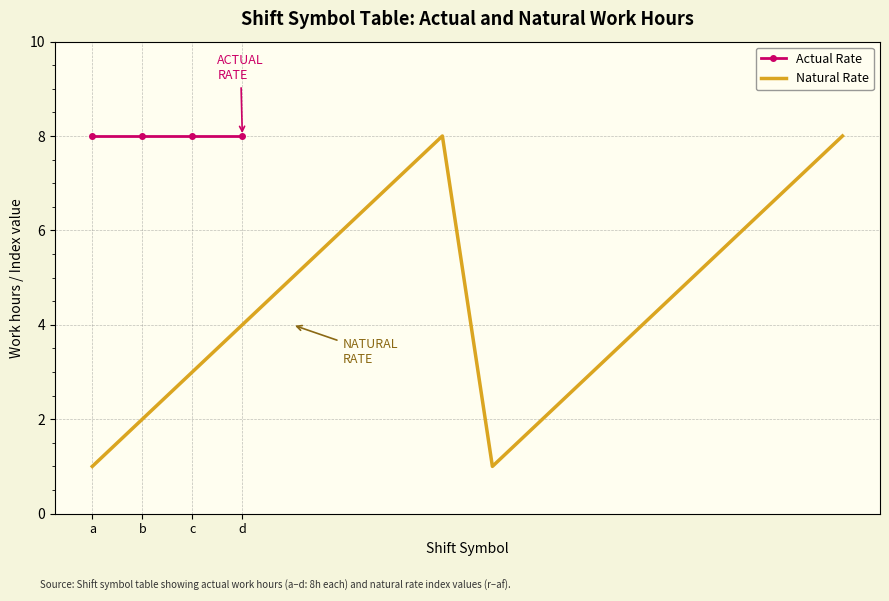

What is the smallest value displayed?

1